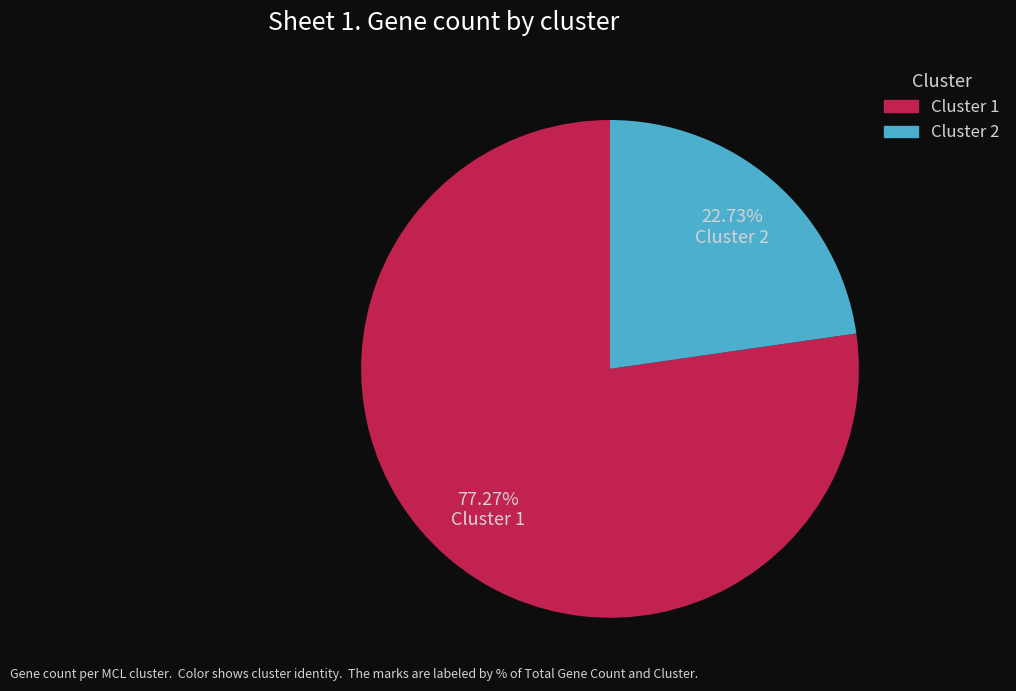

To the nearest percent, what is the difference between the Cluster 1 and Cluster 2 slice percentages?

55%